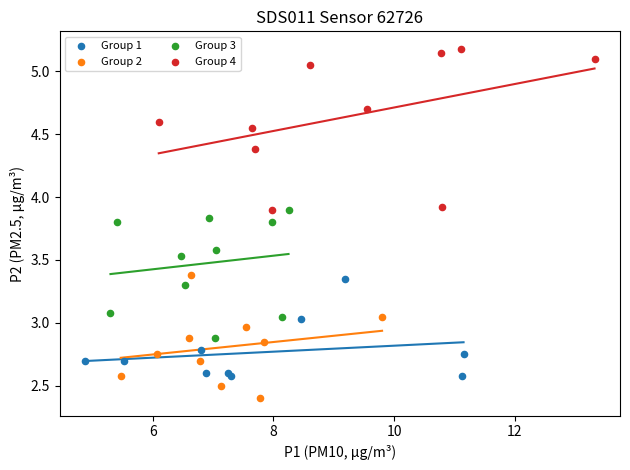

Which series contains the lowest Y value?

Group 2